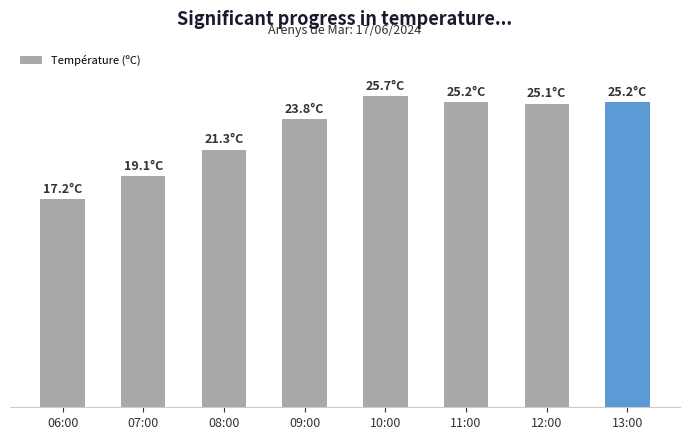

Count the number of categories in the chart.

8